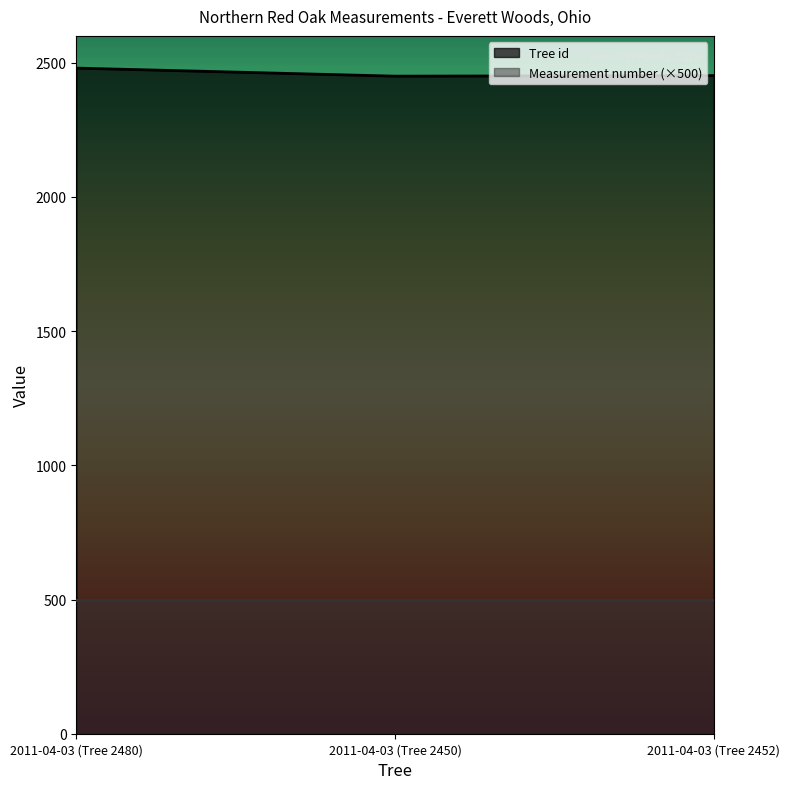

Between 2011-04-03 (Tree 2480) and 2011-04-03 (Tree 2450), which is larger?

2011-04-03 (Tree 2480)